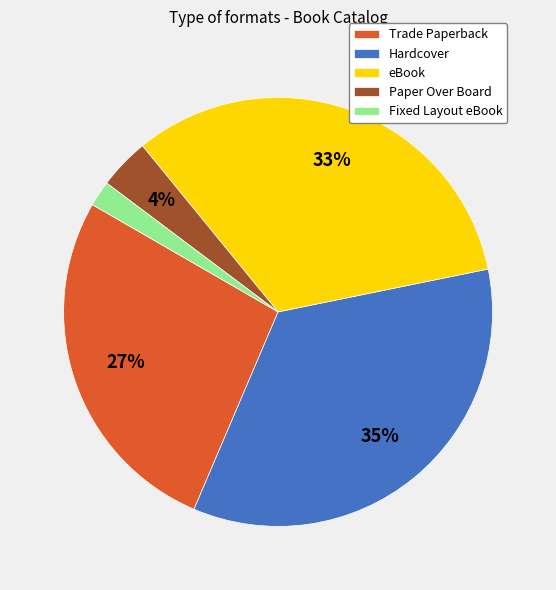

How many slices are in this pie chart?

5